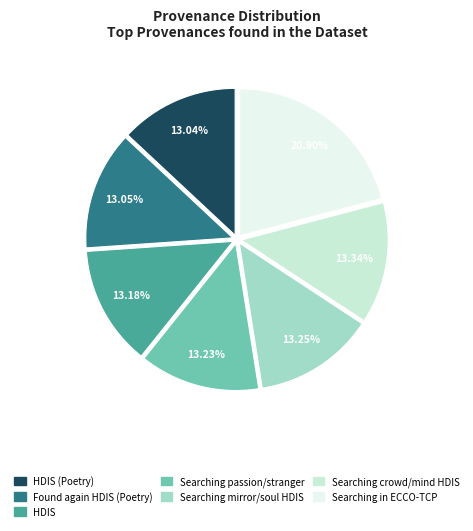

Is there any slice that represents more than half of the pie?

No